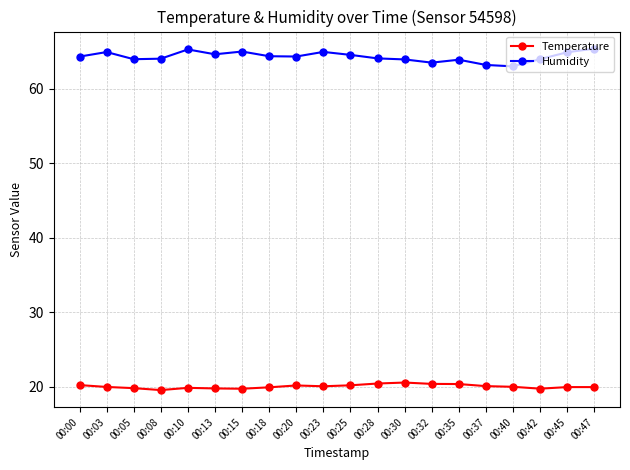

What is the total value across all series at 00:08?

83.6